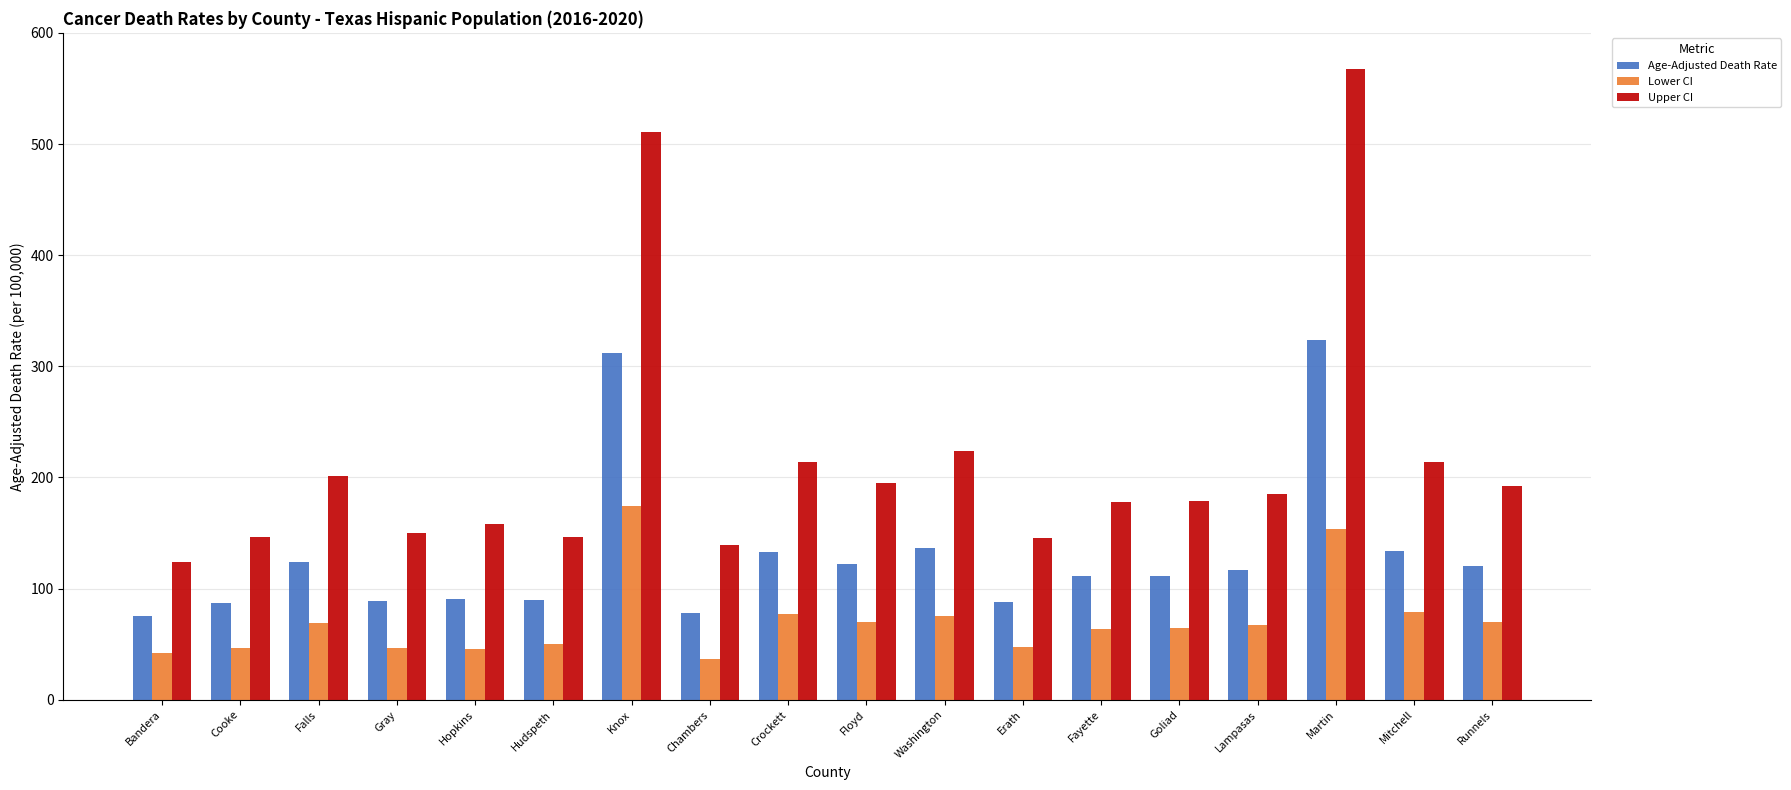

What position from the left is Martin?

16